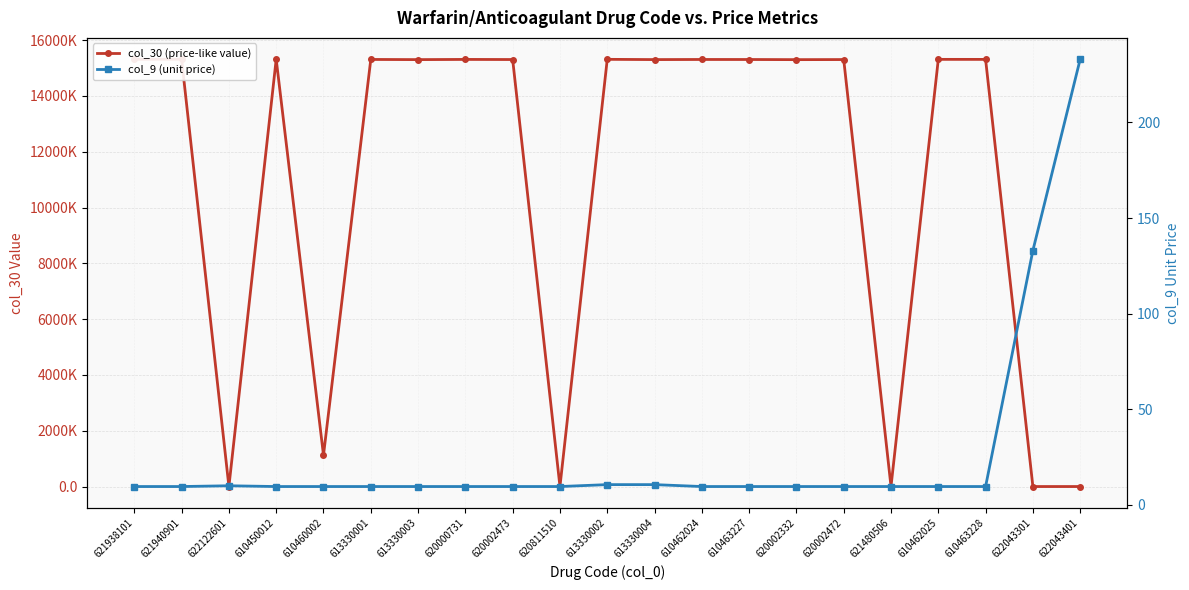

Reading right to left, list all the values displayed in this chart.

col_30 (price-like value): 0.0	0.0	15308000.0	15309000.0	0.0	15302000.0	15299000.0	15304000.0	15305000.0	15301000.0	15310000.0	0.0	15303000.0	15307000.0	15300000.0	15306000.0	1123000.0	15313000.0	0.0	15312000.0	15311000.0
col_9 (unit price): 233.0	133.0	9.6	9.6	9.6	9.6	9.6	9.6	9.6	10.6	10.6	9.6	9.6	9.6	9.6	9.6	9.6	9.6	10.0	9.6	9.6